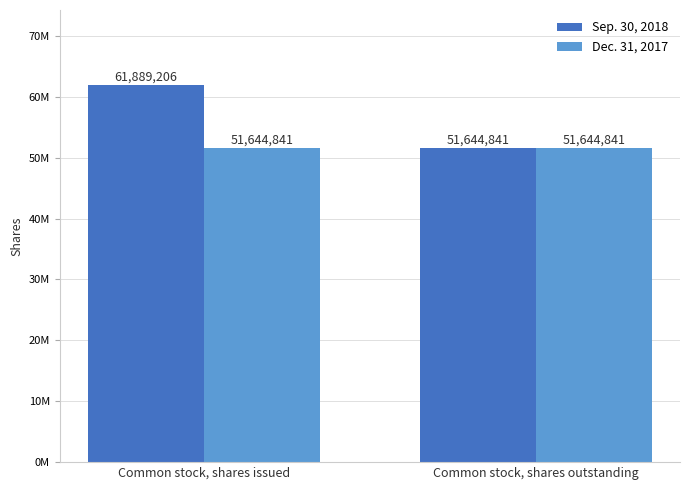

List the labels in order of Sep. 30, 2018 value, largest first.

Common stock, shares issued, Common stock, shares outstanding